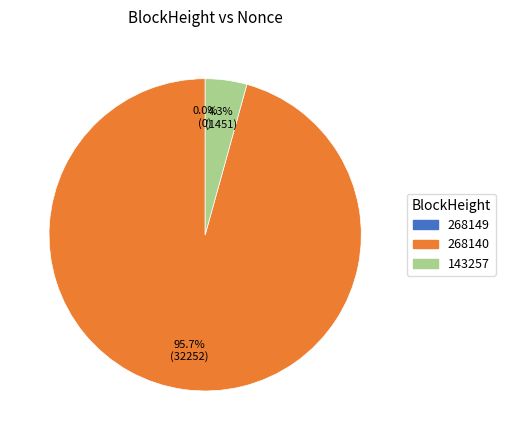

Count the number of slices in the pie.

3